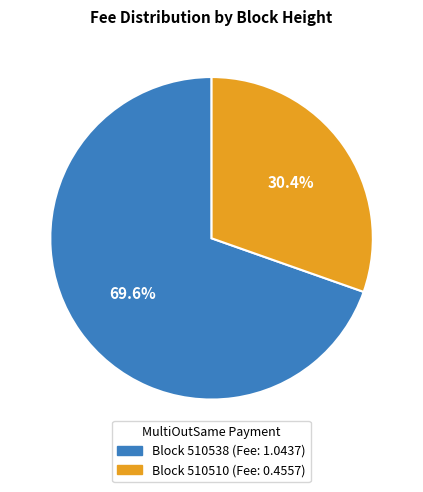

Is there a majority slice in this chart?

Yes